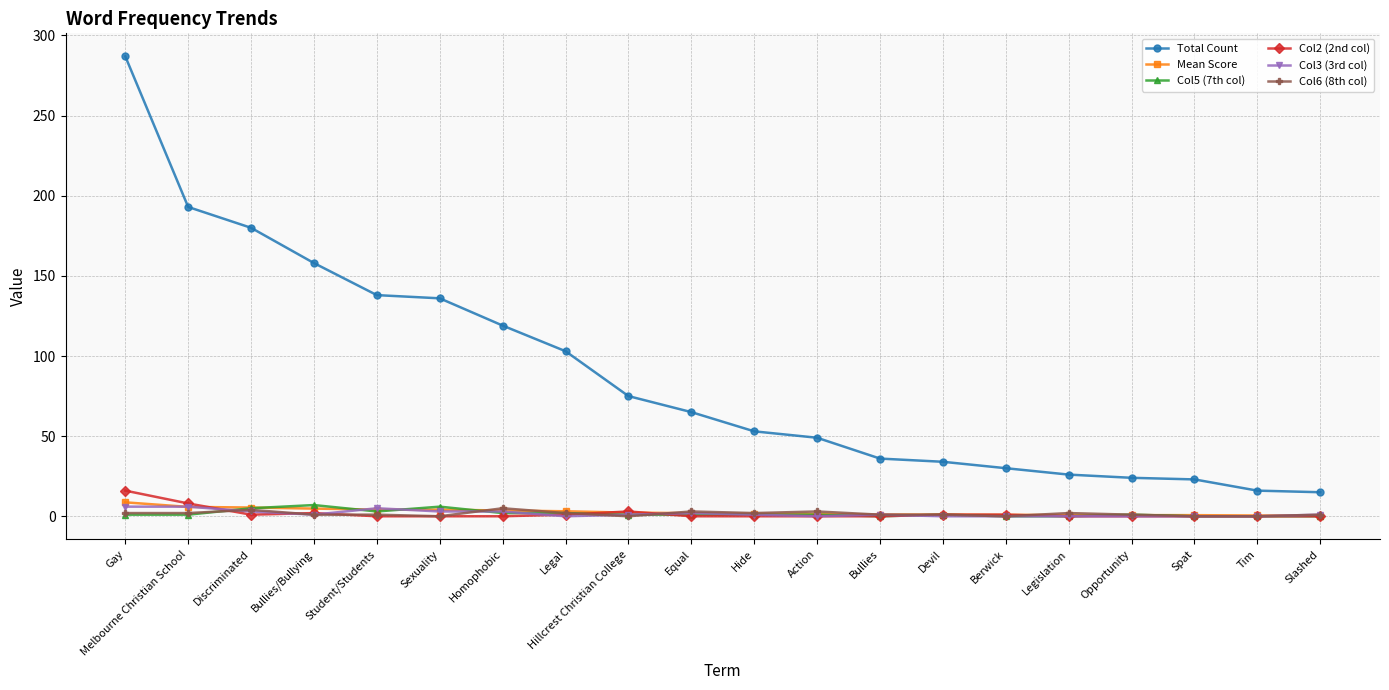

What is the highest value of the Col5 (7th col) series?

7.0